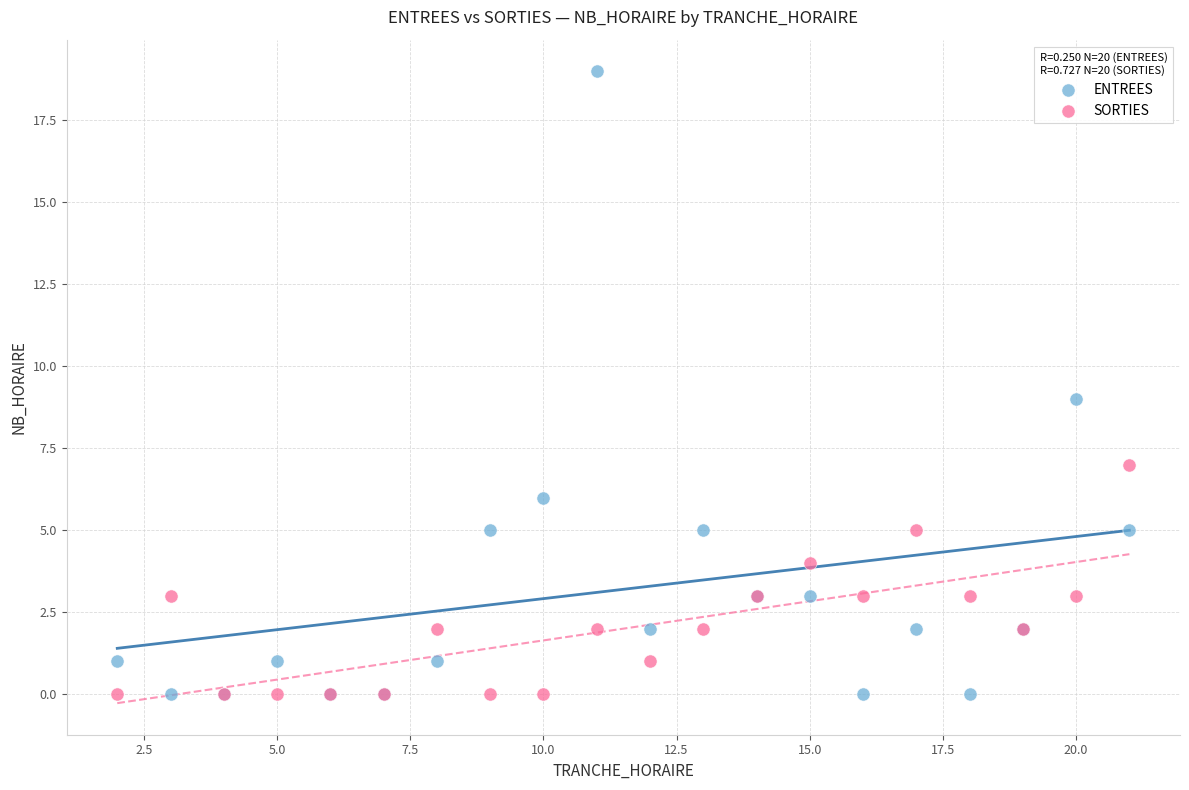

Which series has the largest Y range (max minus min)?

ENTREES